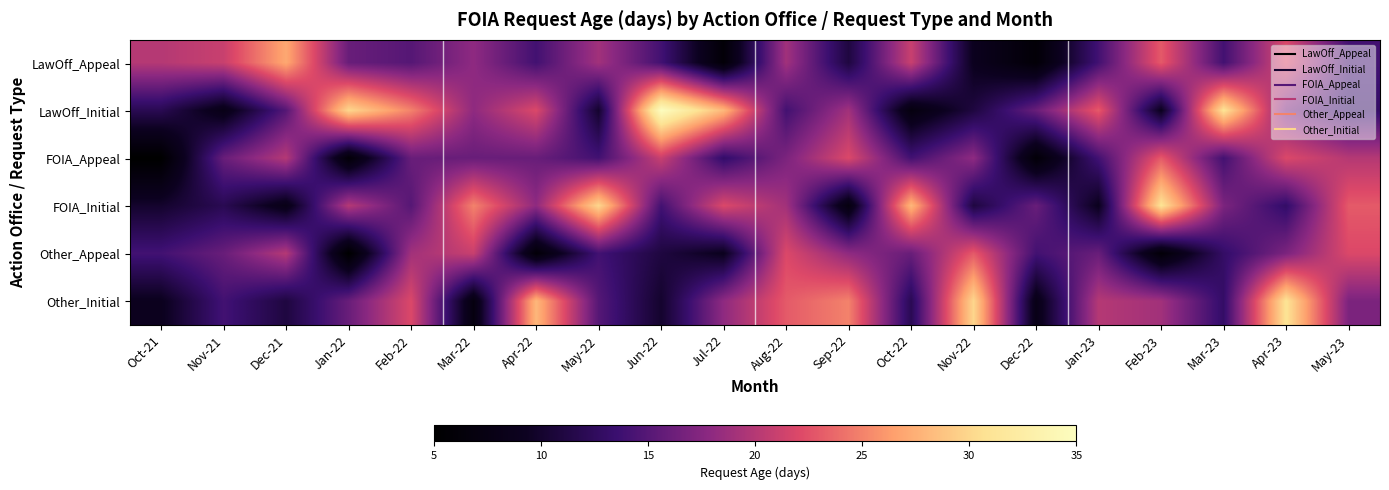

How many distinct data groups are displayed?

6